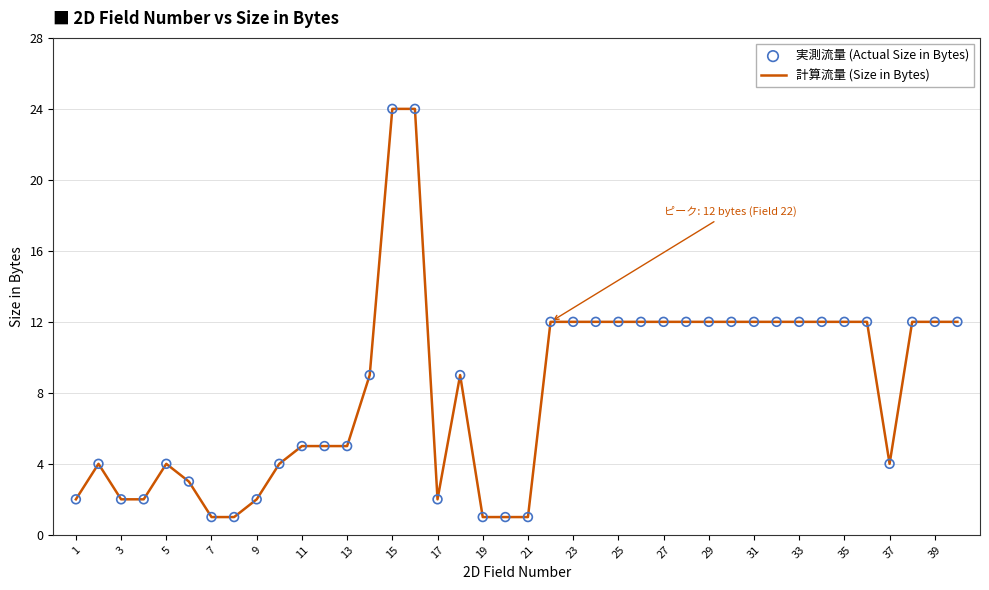

What is the difference between the maximum and minimum values?

23